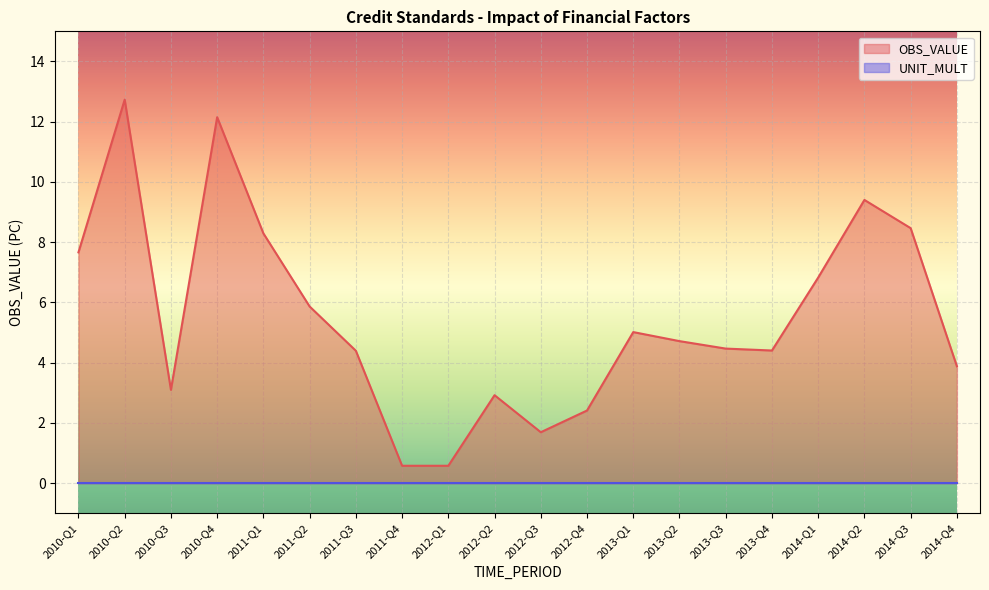

At which category does the data reach its first local peak?

2010-Q2